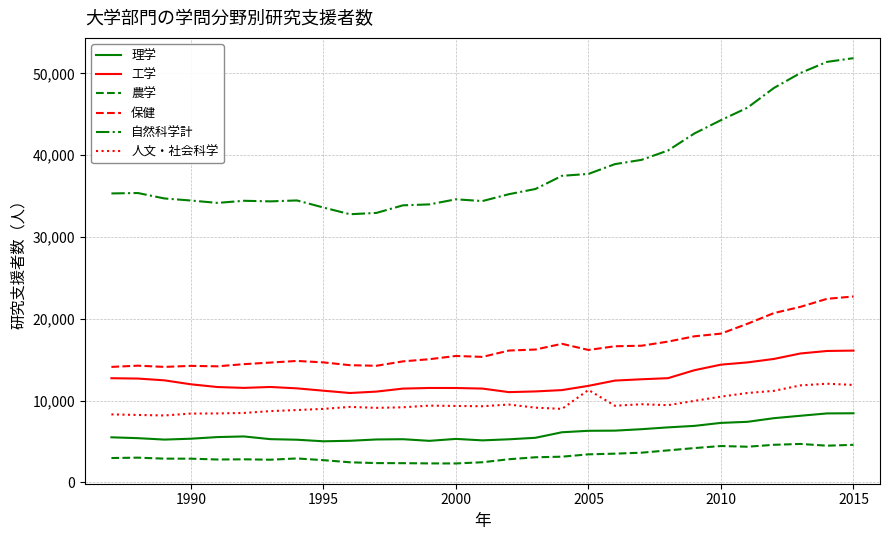

What is the maximum value shown in the chart?

51869